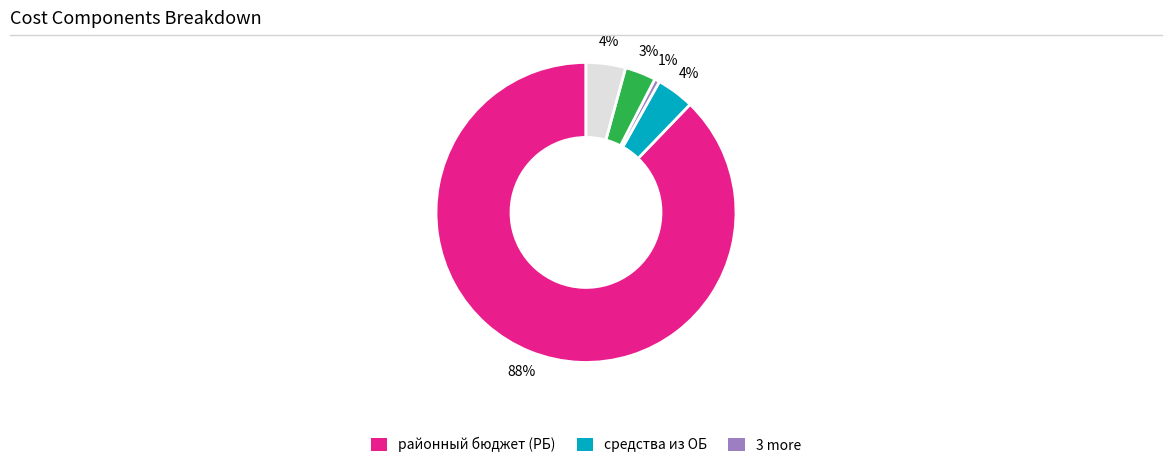

Does any single category account for the majority?

Yes